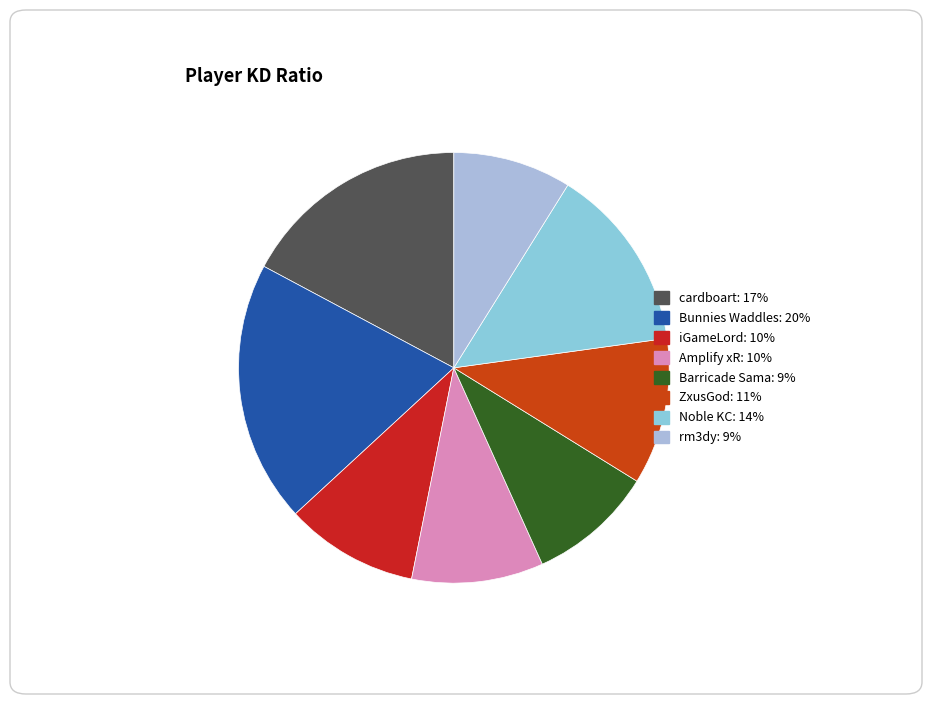

Count the number of slices in the pie.

8